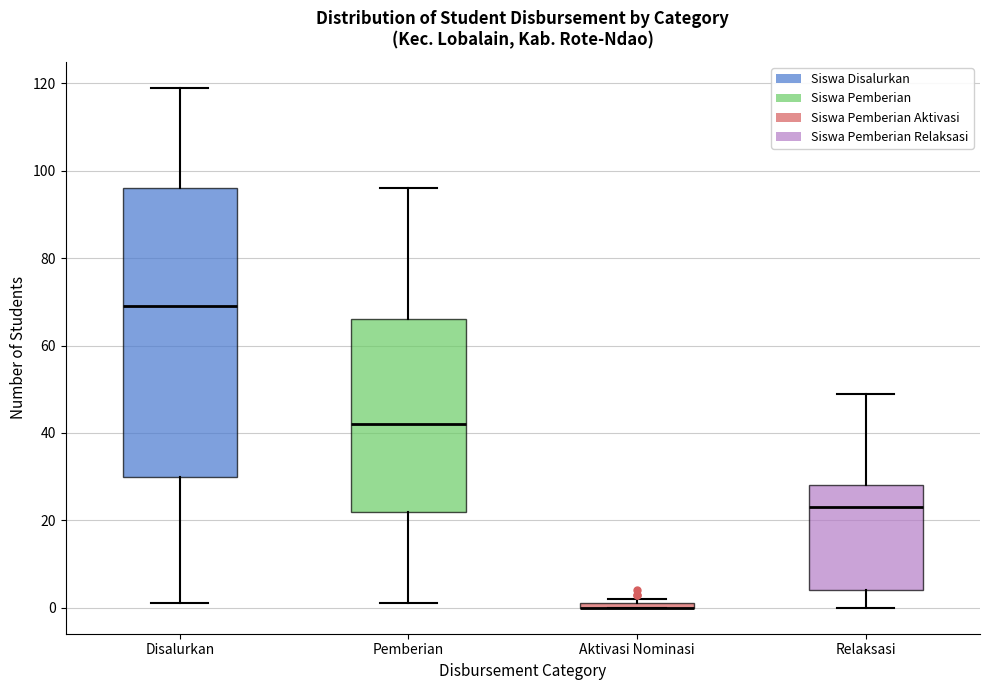

Which box is the tallest, from its lower edge to its upper edge?

Disalurkan